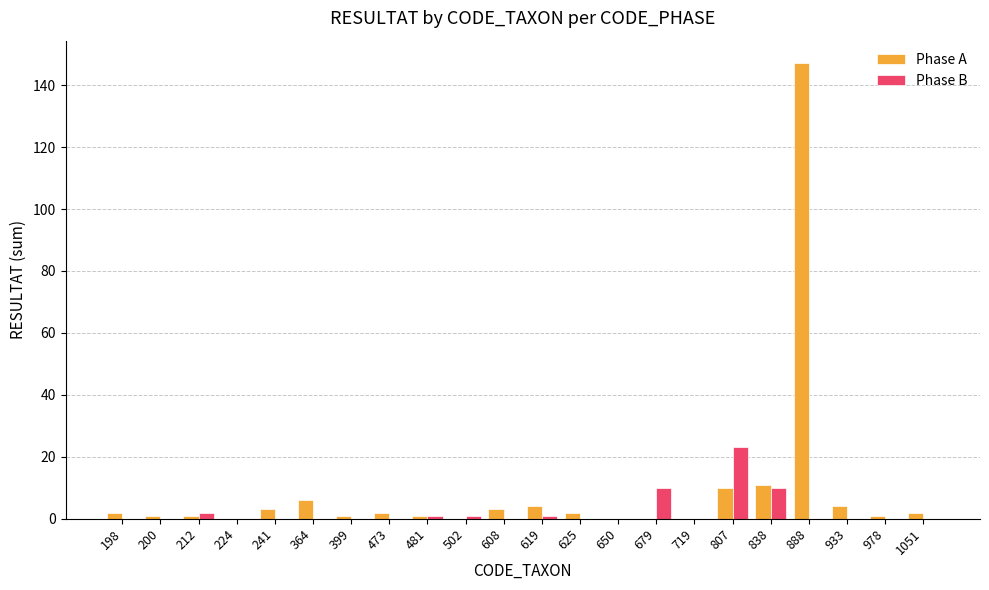

The value of Phase A at 838 is 16. True or false?

False